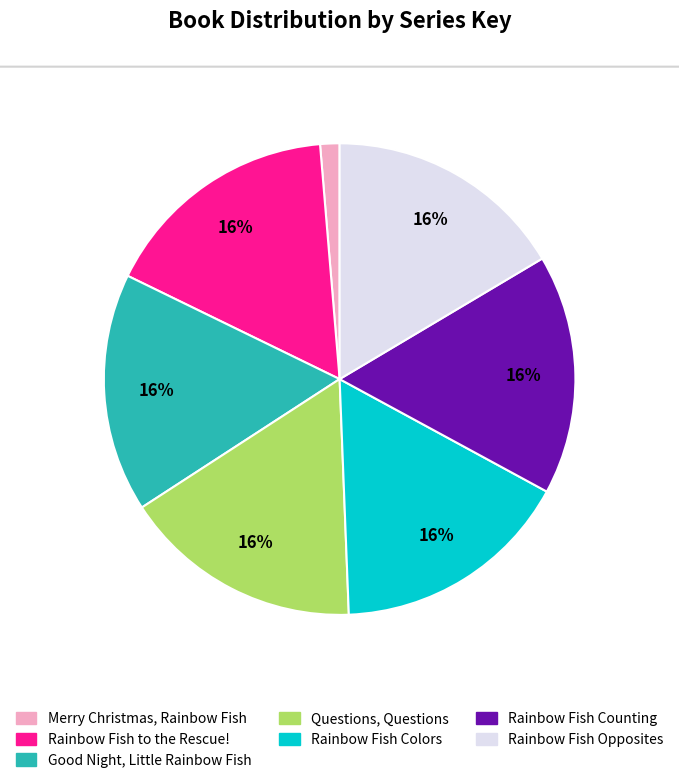

Which slice is the smallest?

Merry Christmas, Rainbow Fish